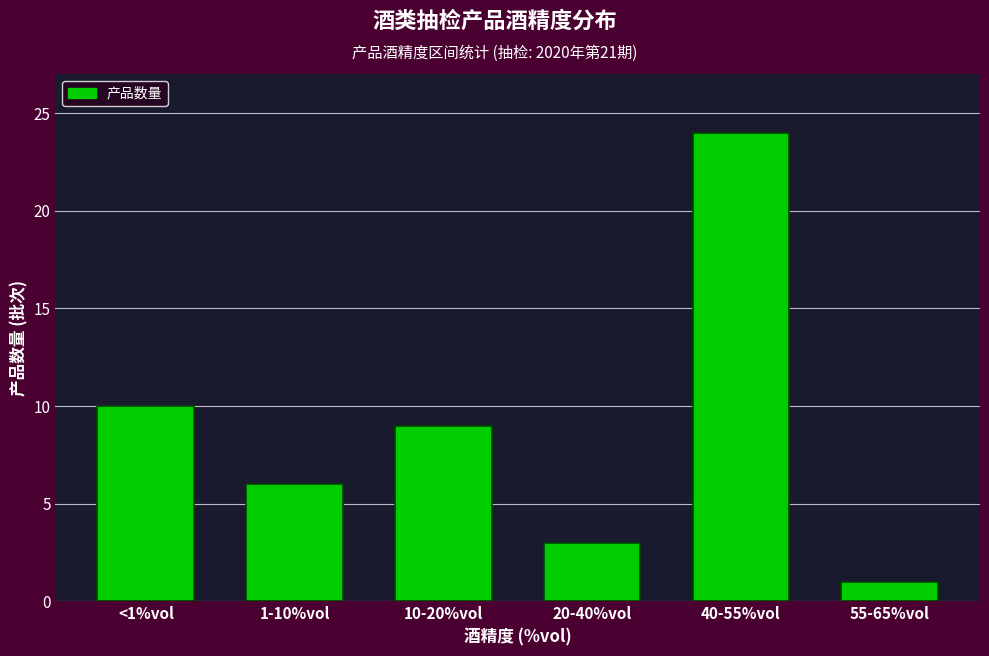

Reading left to right, extract all data points from this chart.

10	6	9	3	24	1